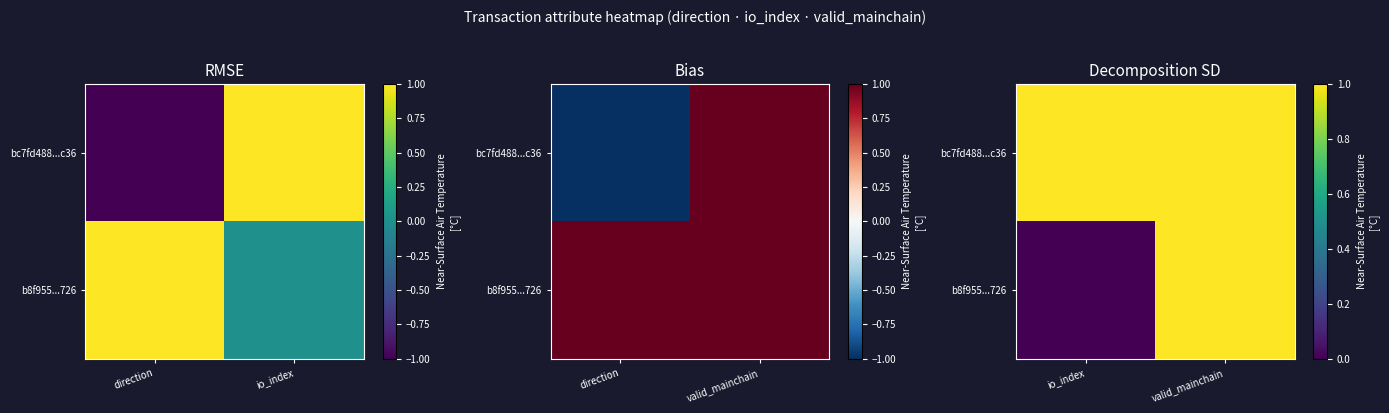

How many series are shown in this chart?

2